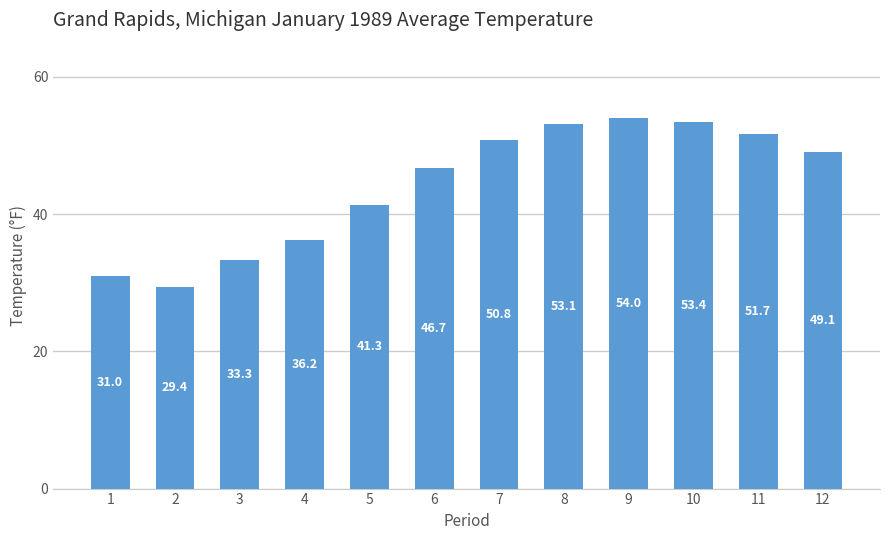

What is the difference between the second highest and second lowest values?

22.4